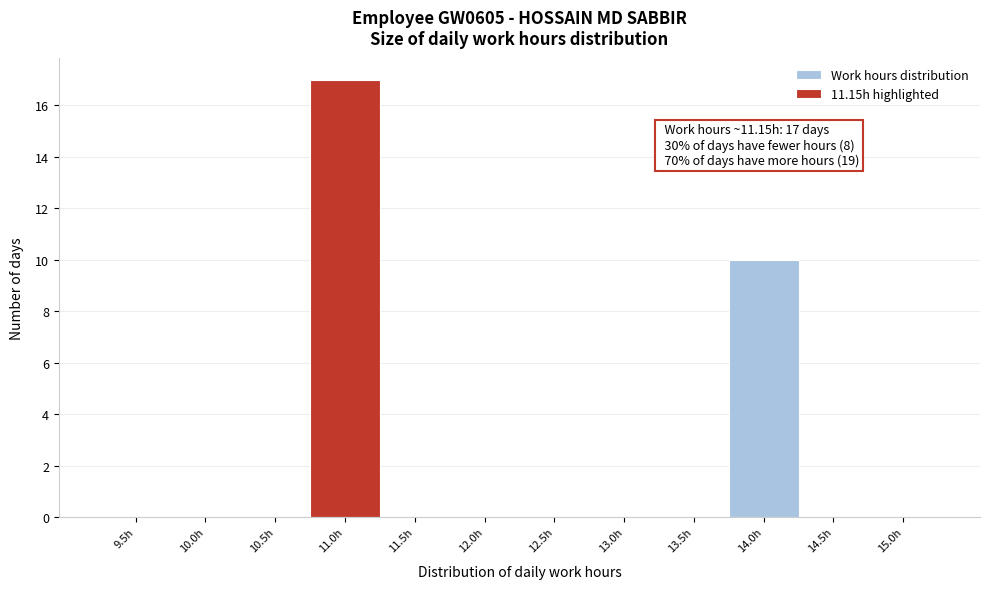

Reading left to right, transcribe all the data shown in this chart.

9.5h=0	10.0h=0	10.5h=0	11.0h=17	11.5h=0	12.0h=0	12.5h=0	13.0h=0	13.5h=0	14.0h=10	14.5h=0	15.0h=0